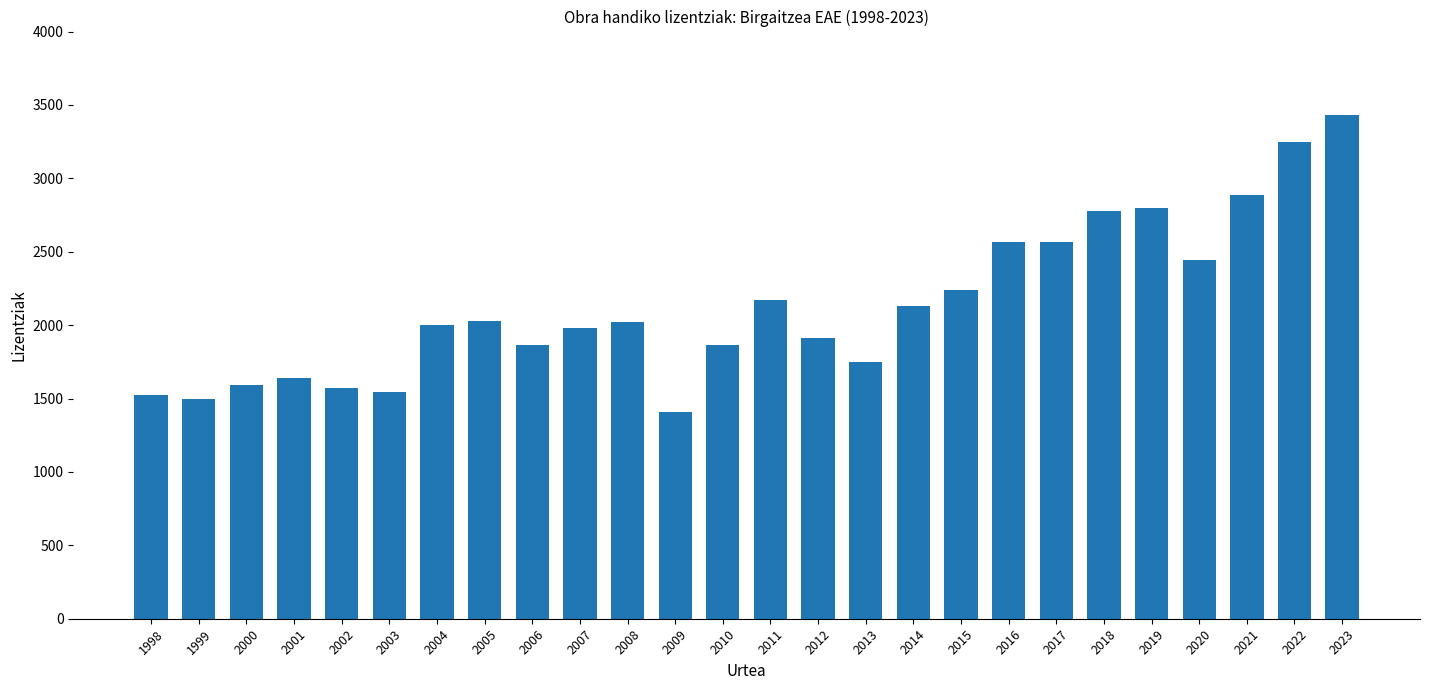

Count the number of categories in the chart.

26